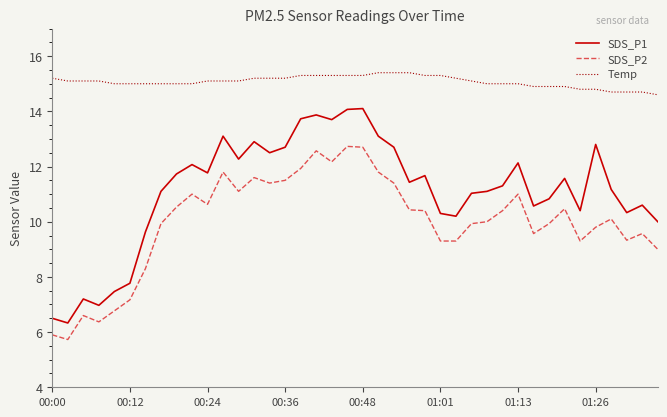

What is the greatest value displayed?

15.4